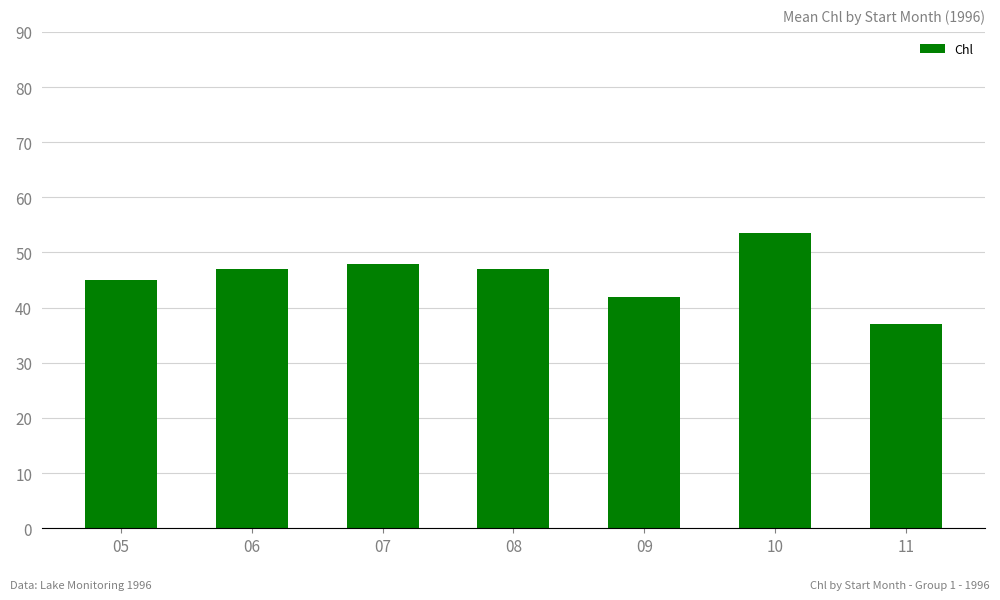

How many values are below 47?

3